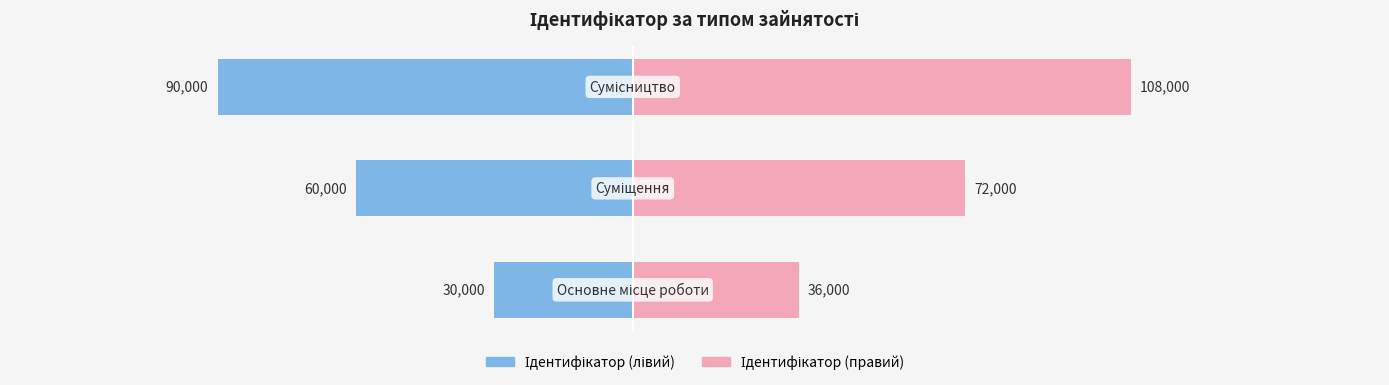

Is it true that Ідентифікатор (лівий) equals -82646 at −100000?

False